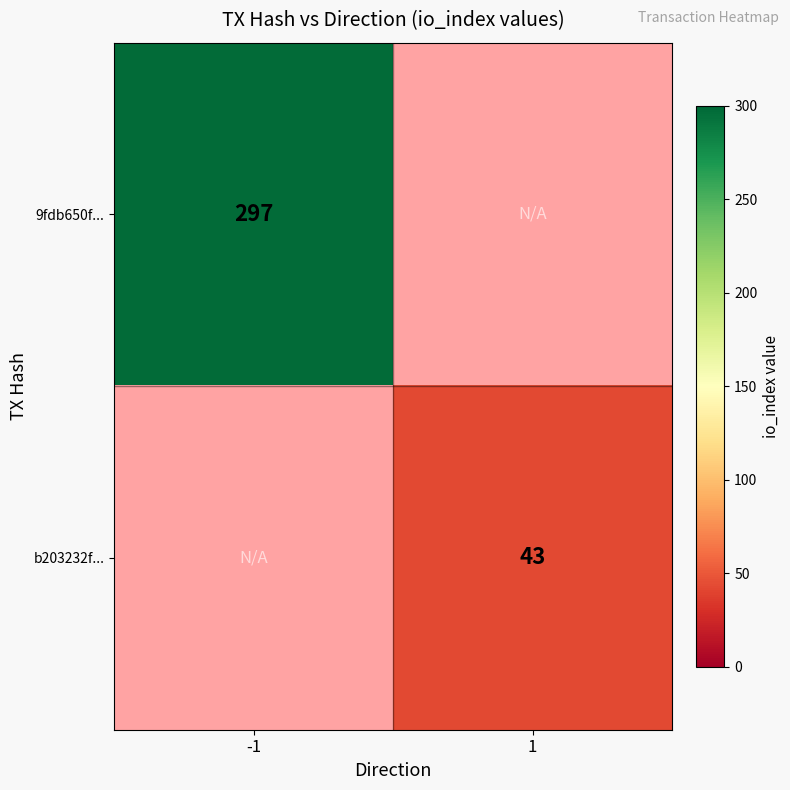

The b203232f... series shows 11 at 1. True or false?

False